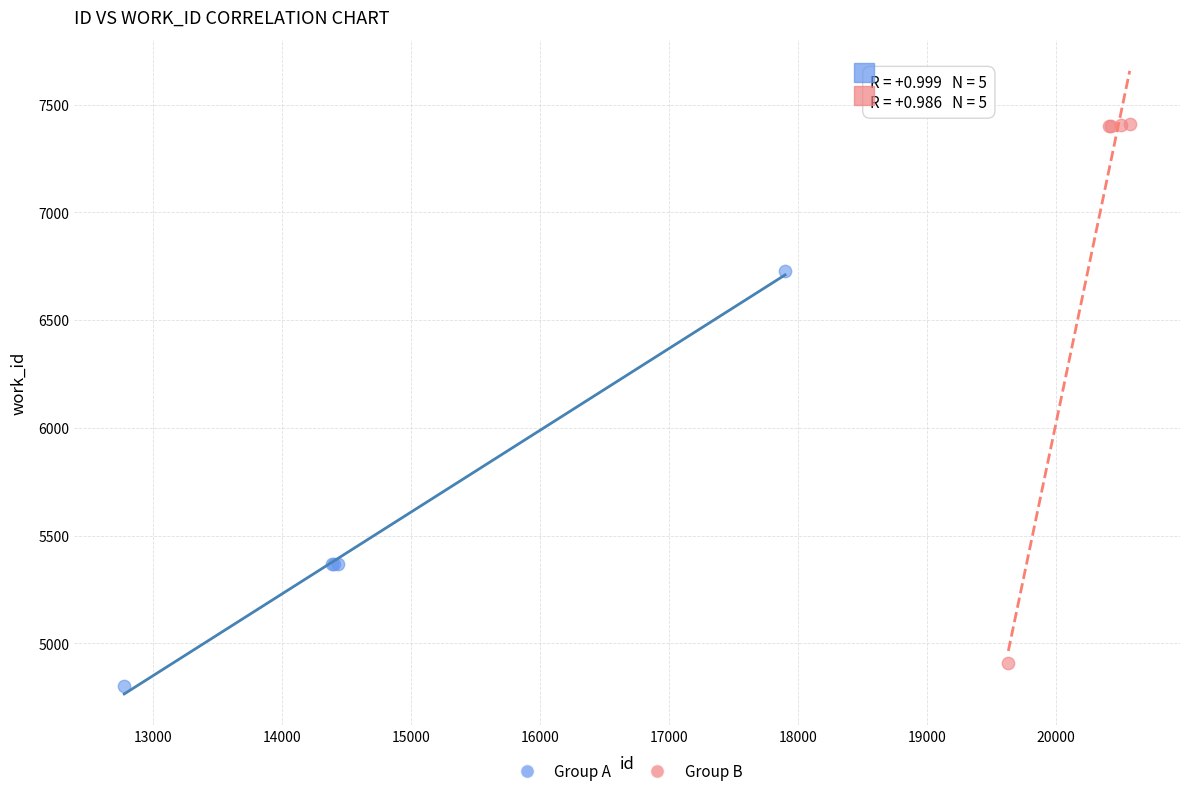

Which series has the largest Y range (max minus min)?

Group B